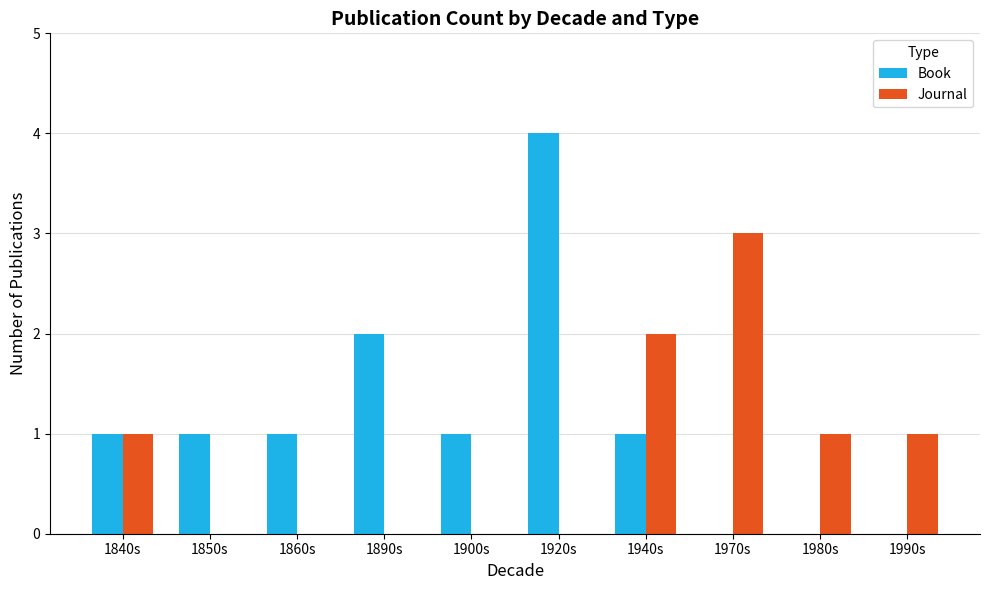

What is the total value across all series at 1860s?

1